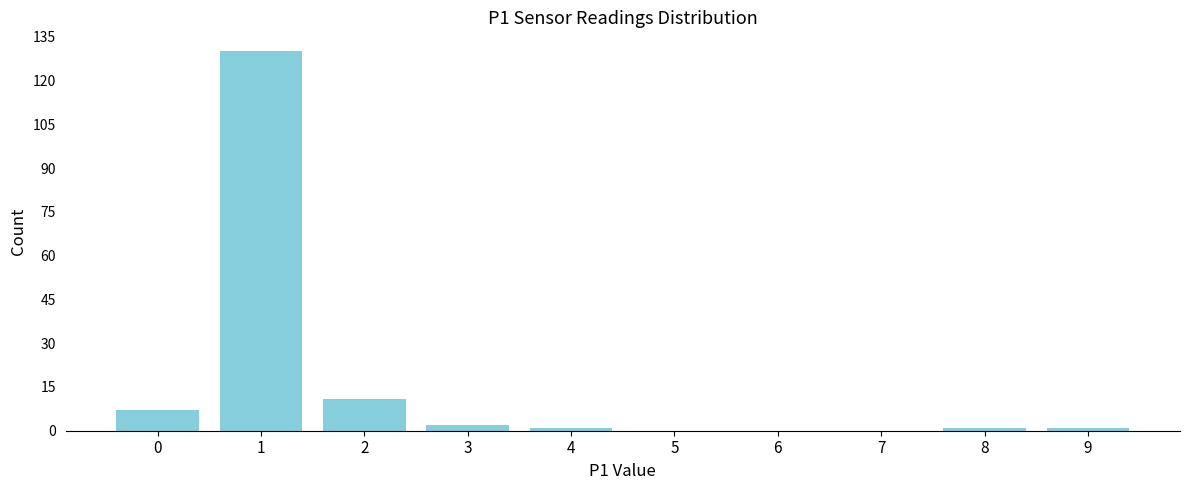

Reading left to right, what are all the values shown in this chart?

0=7	1=130	2=11	3=2	4=1	5=0	6=0	7=0	8=1	9=1